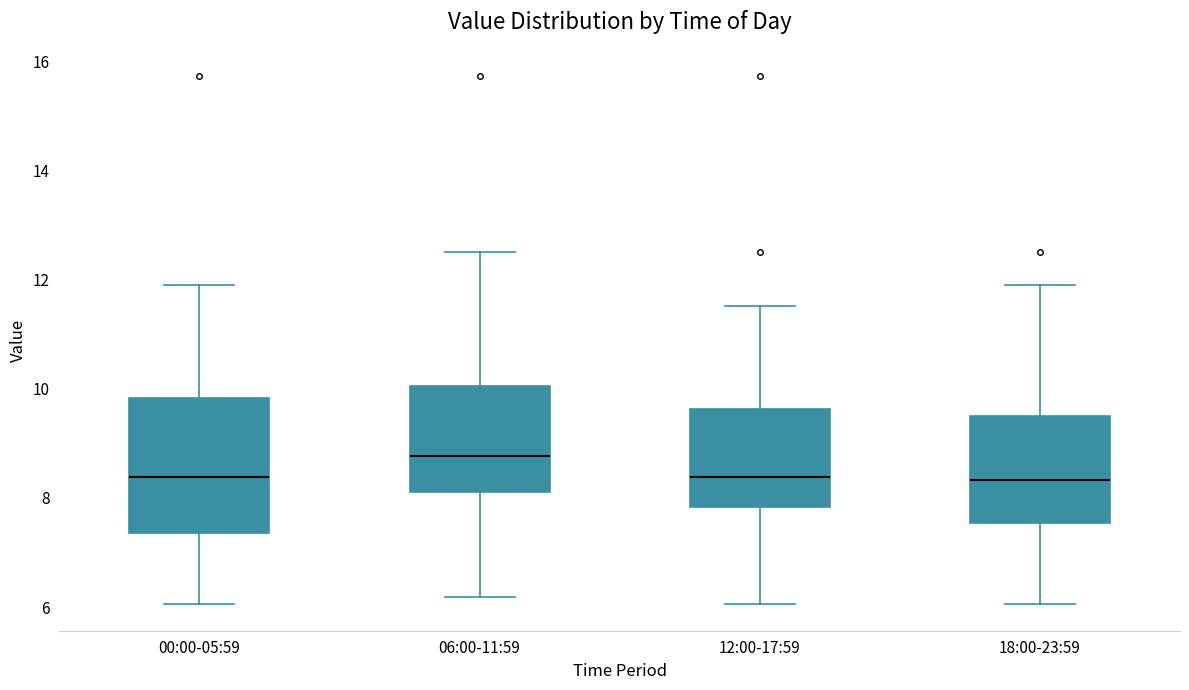

Where does the median line of the box for 12:00-17:59 sit on the y-axis? The values are not printed on the chart, so give them approximately, as read against the axis.

8.4